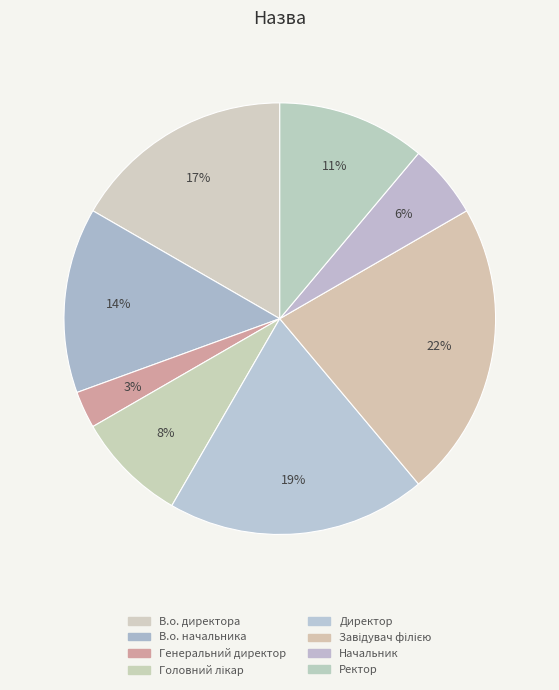

To the nearest percent, what percentage of the pie is Директор?

19%